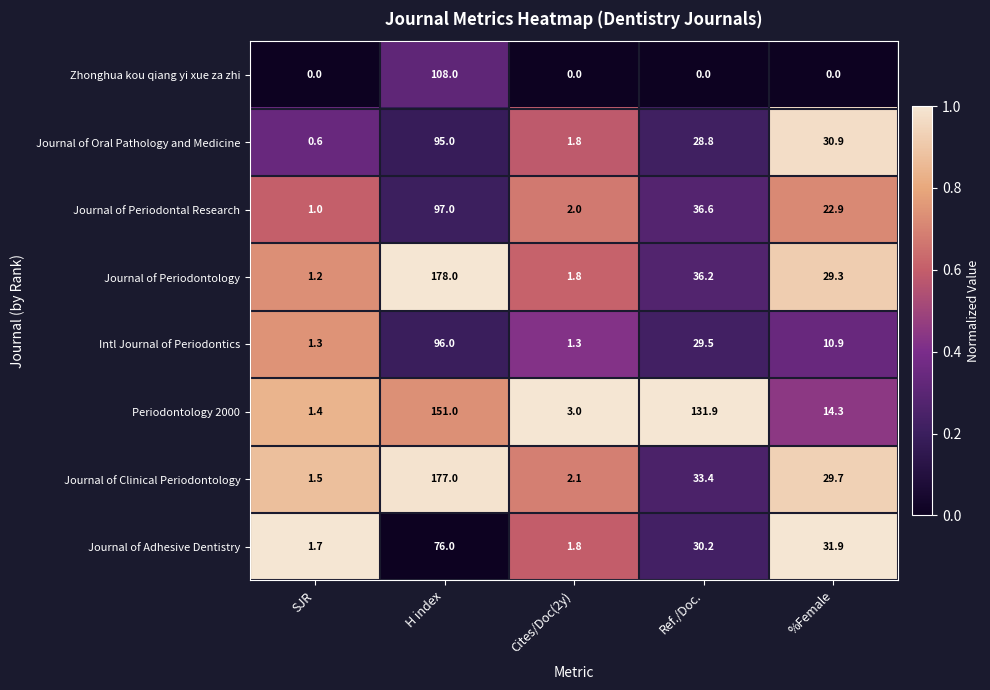

The Journal of Adhesive Dentistry series shows 1.8 at Cites/Doc(2y). True or false?

True